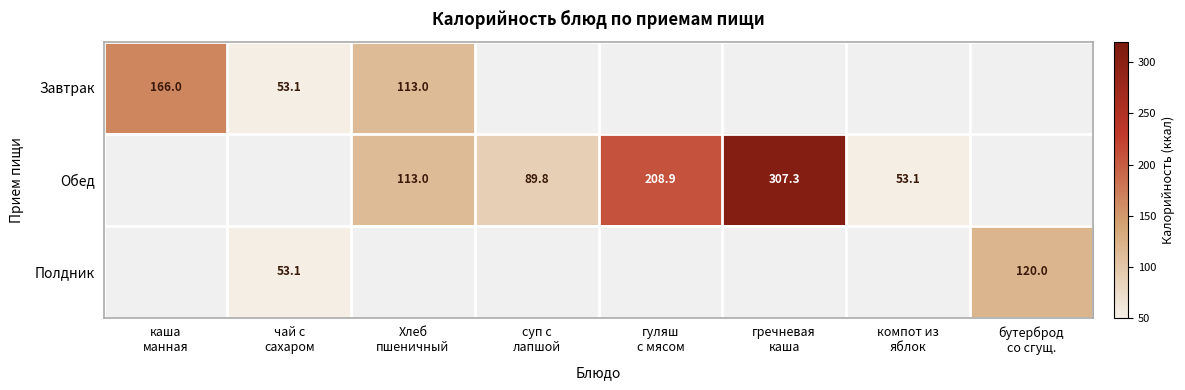

What is the difference between the Завтрак values at Хлеб пшеничный and гуляш с мясом?

113.0